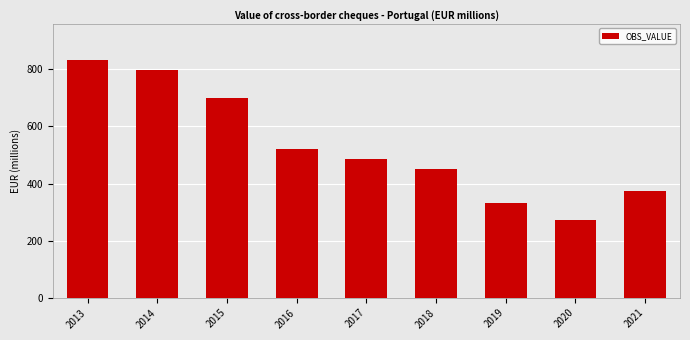

Reading left to right, extract all data points from this chart.

2013=832.8	2014=796.6	2015=697.8	2016=519.8	2017=485.6	2018=450.3	2019=332.0	2020=271.5	2021=375.2